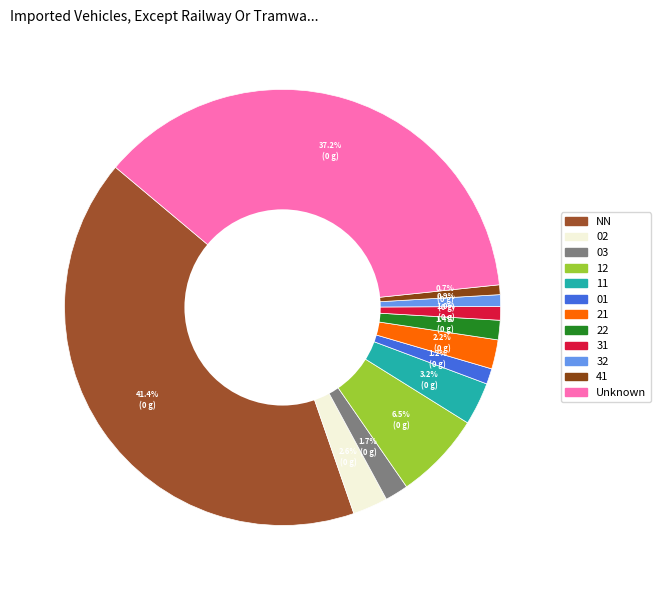

How many segments does this pie chart have?

12